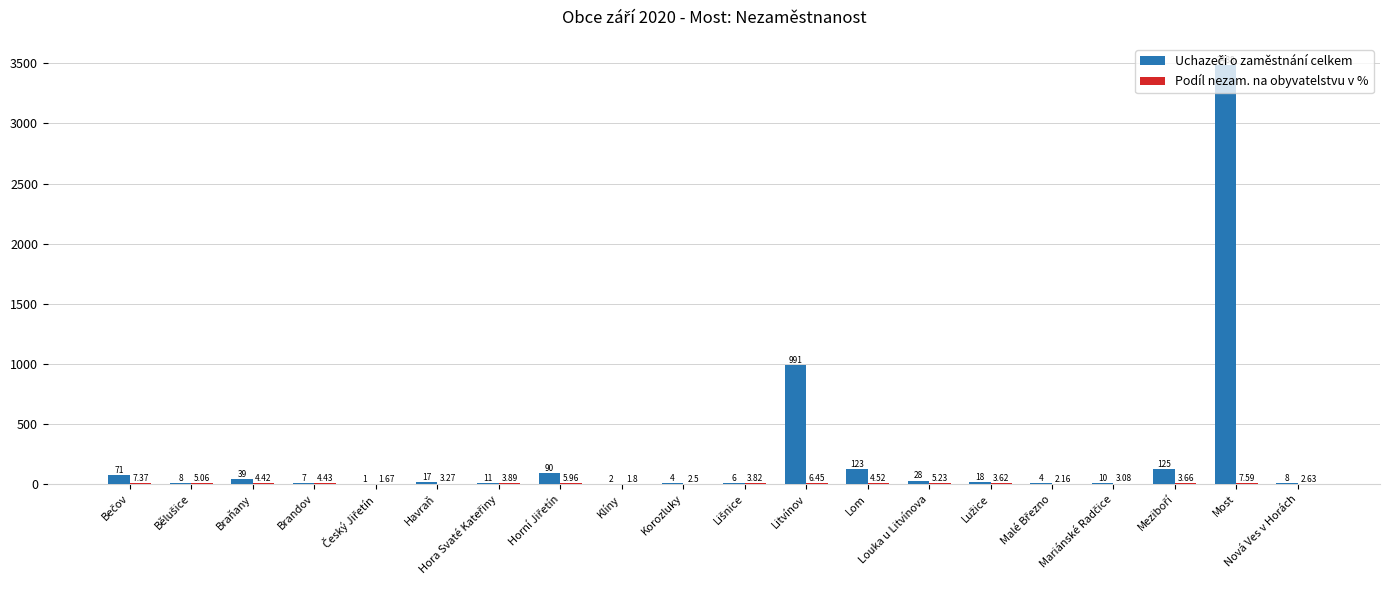

At which label does Uchazeči o zaměstnání celkem reach its peak?

Most